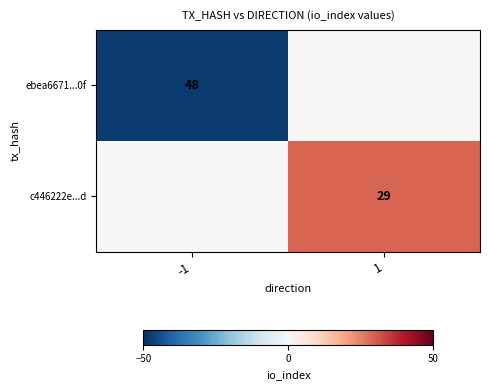

At -1, list the series in order from smallest to largest.

ebea6671...0f, c446222e...d